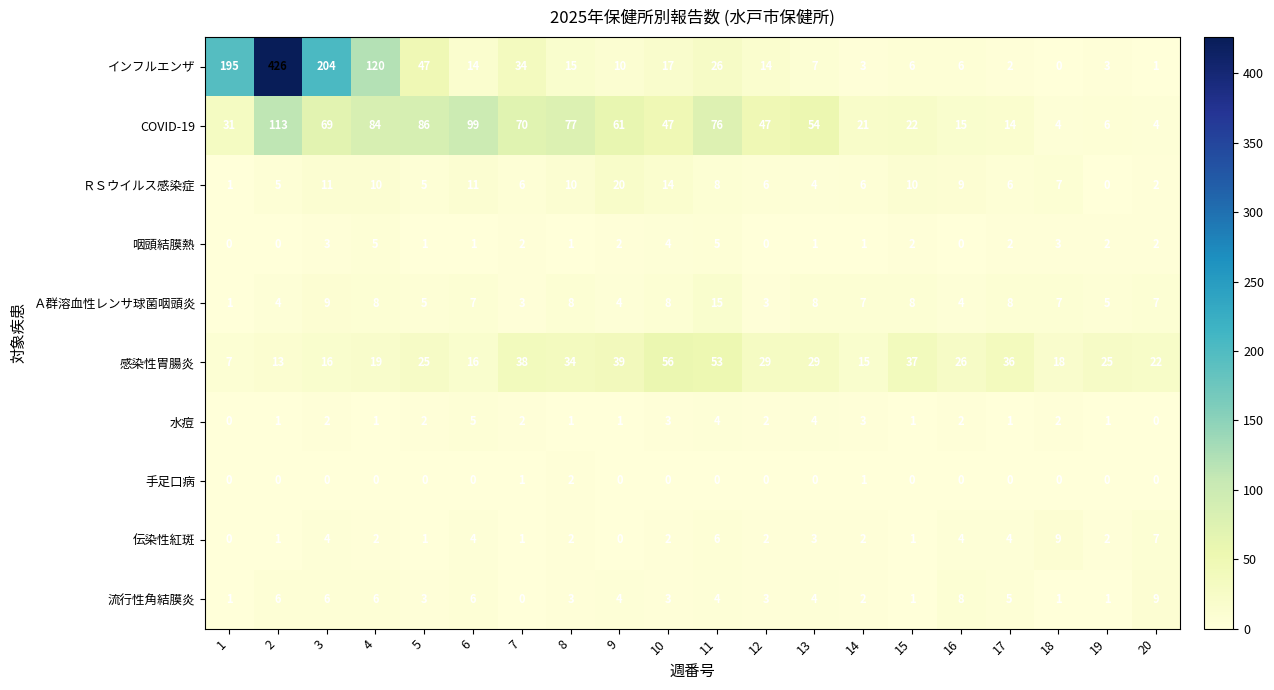

Count the number of data series in this chart.

10